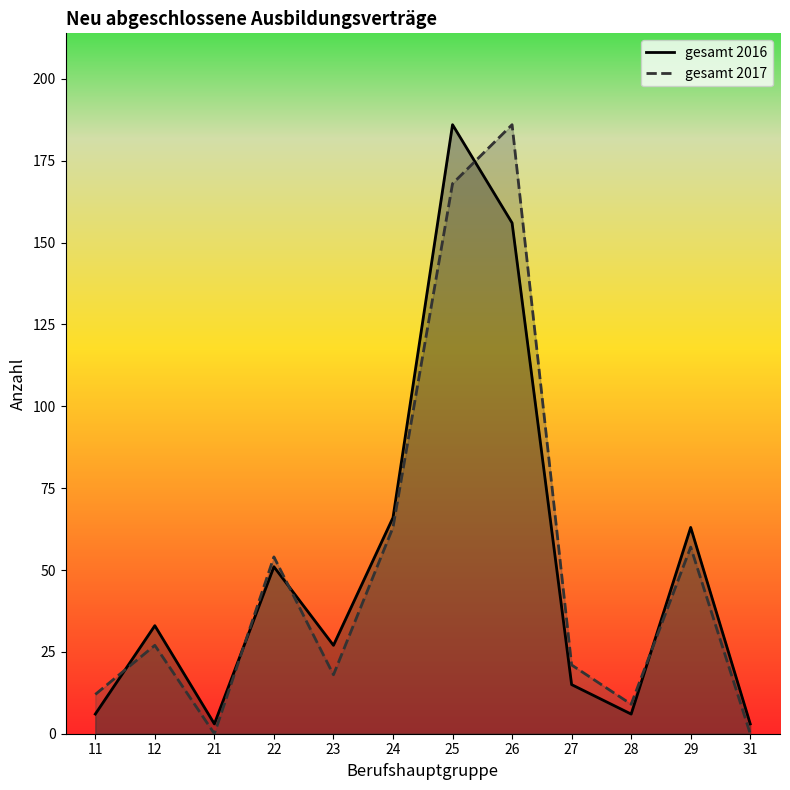

Reading left to right, list all the values displayed in this chart.

gesamt 2016: 6	33	3	51	27	66	186	156	15	6	63	3
gesamt 2017: 12	27	0	54	18	63	168	186	21	9	57	0